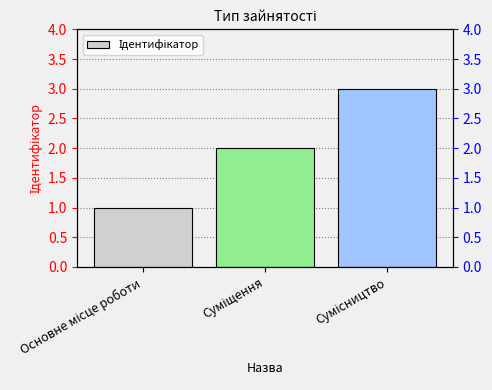

Count the number of categories in the chart.

3